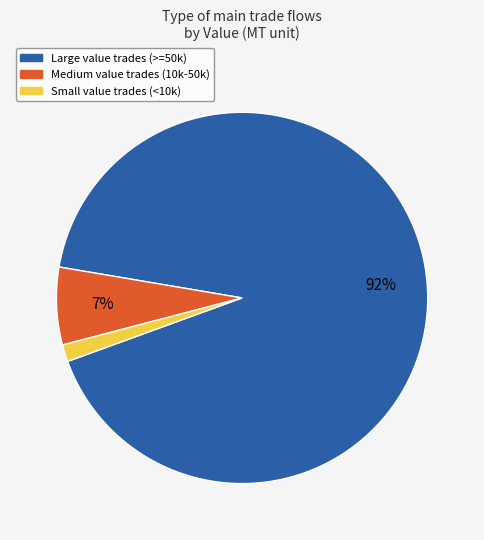

Count the number of slices in the pie.

3